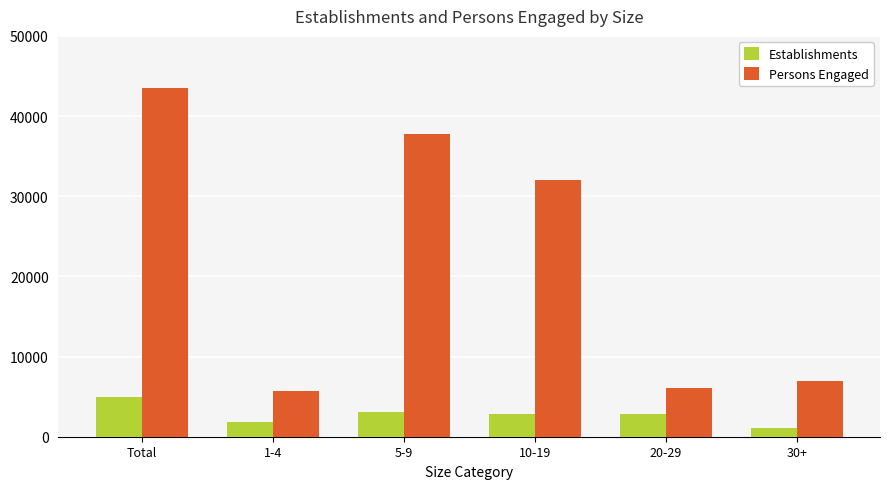

Which series has the largest range (max minus min)?

Persons Engaged